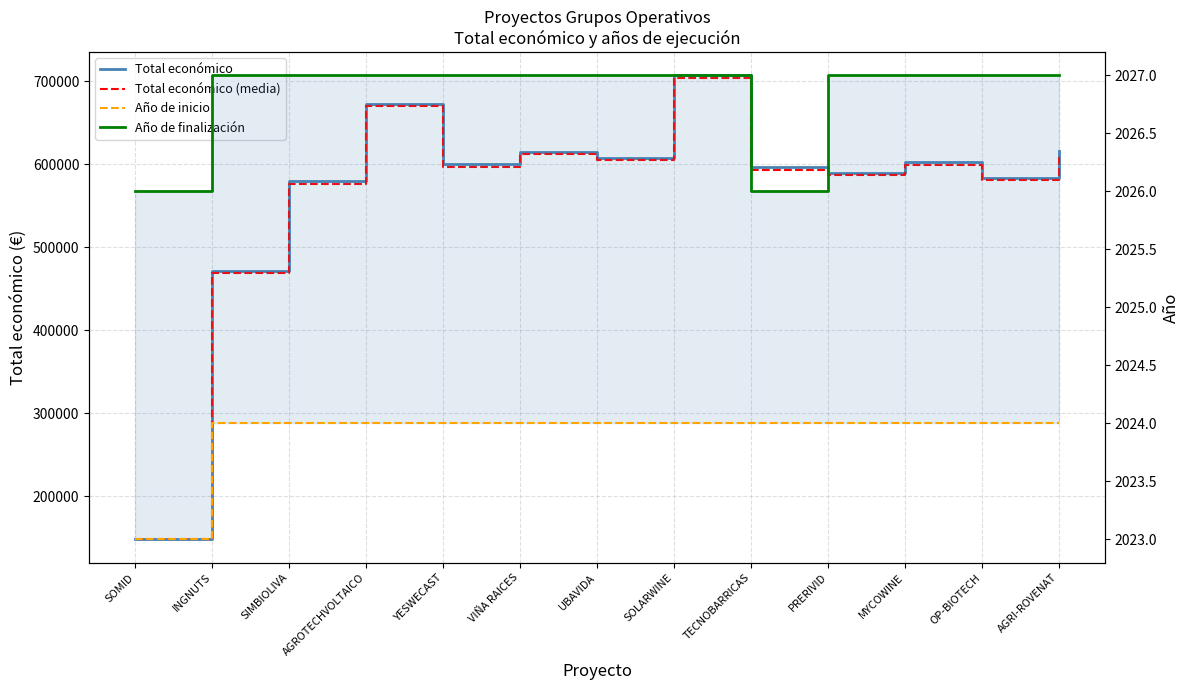

At which label does Total económico reach its minimum?

SOMID